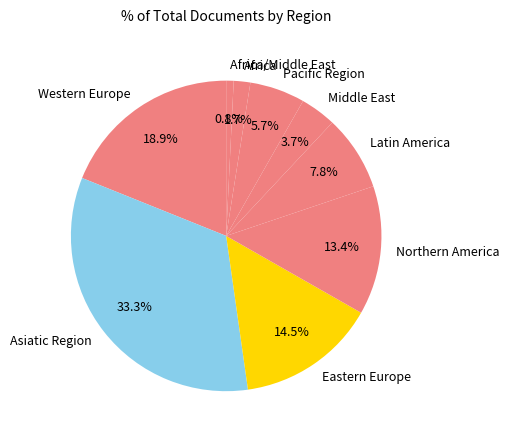

To the nearest percent, what is the average slice percentage?

11%